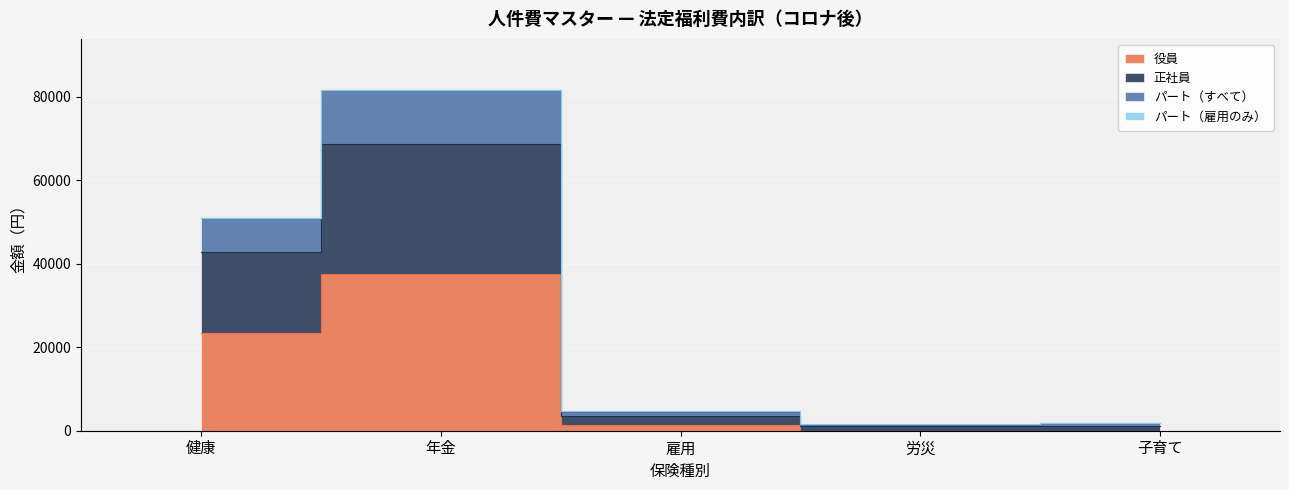

Rank the categories by 正社員 value from highest to lowest.

年金, 健康, 雇用, 子育て, 労災